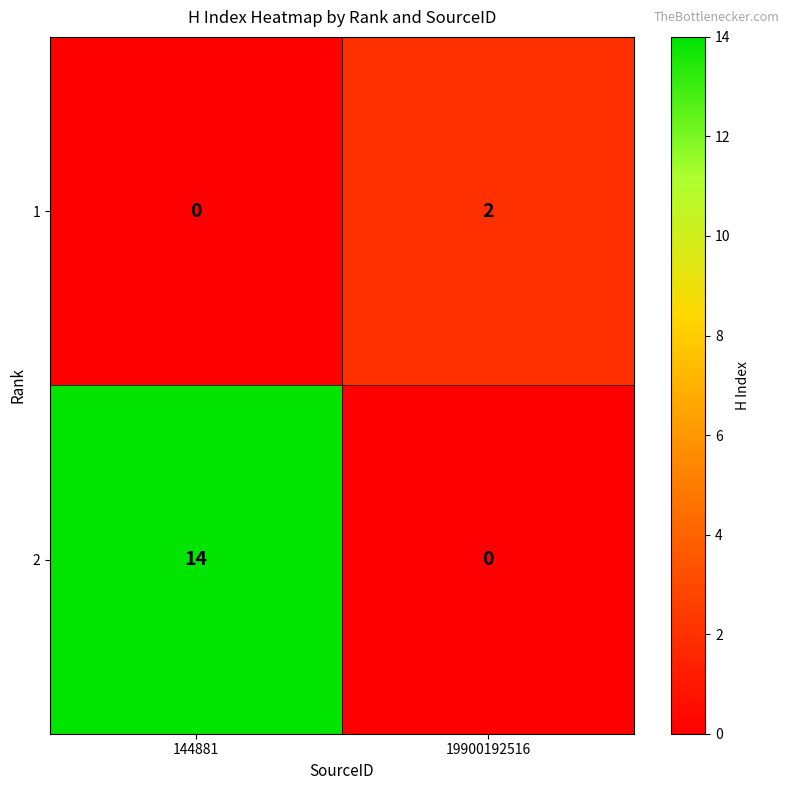

What is the average value of the 2 series?

7